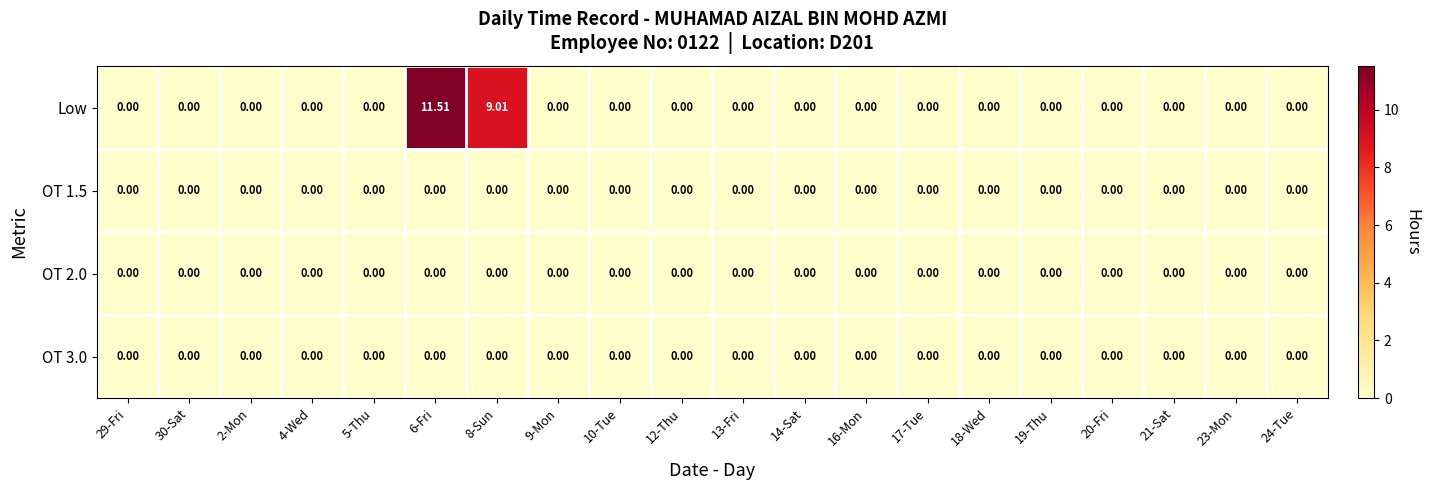

Is the value of OT 2.0 at 17-Tue greater than the value of Low at 8-Sun?

No